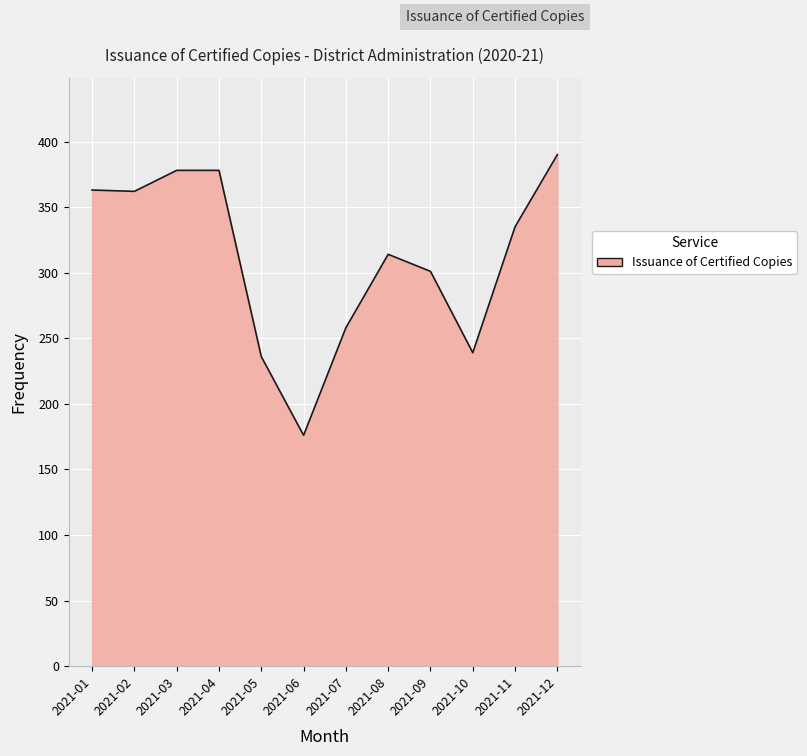

What value does the data have at 2021-05, to the nearest 50?

250